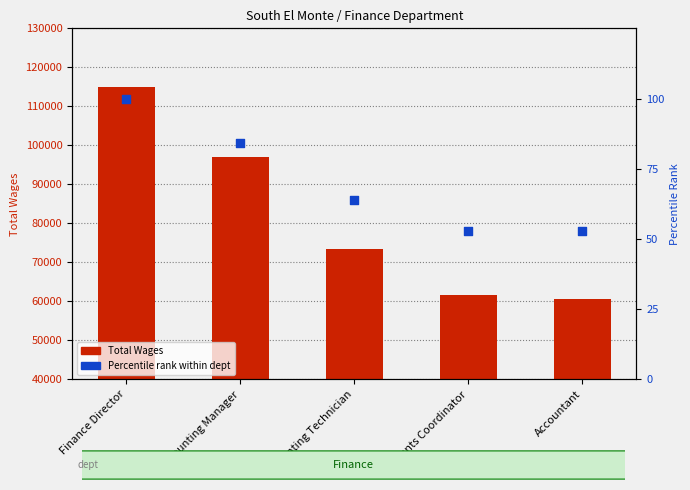

What is the total value across all series at Accountant?

60553